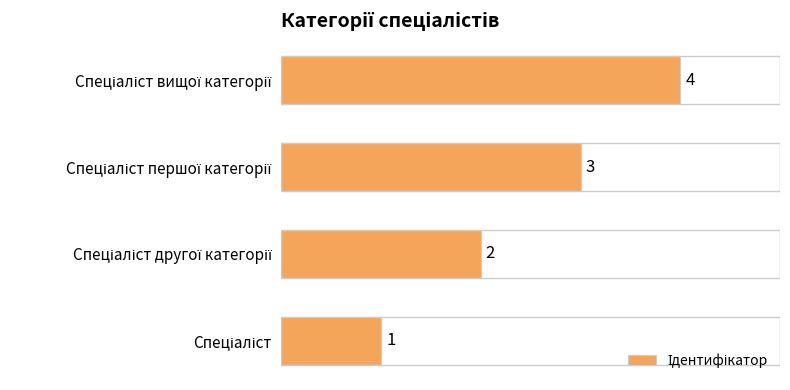

What is the sum of all values?

10